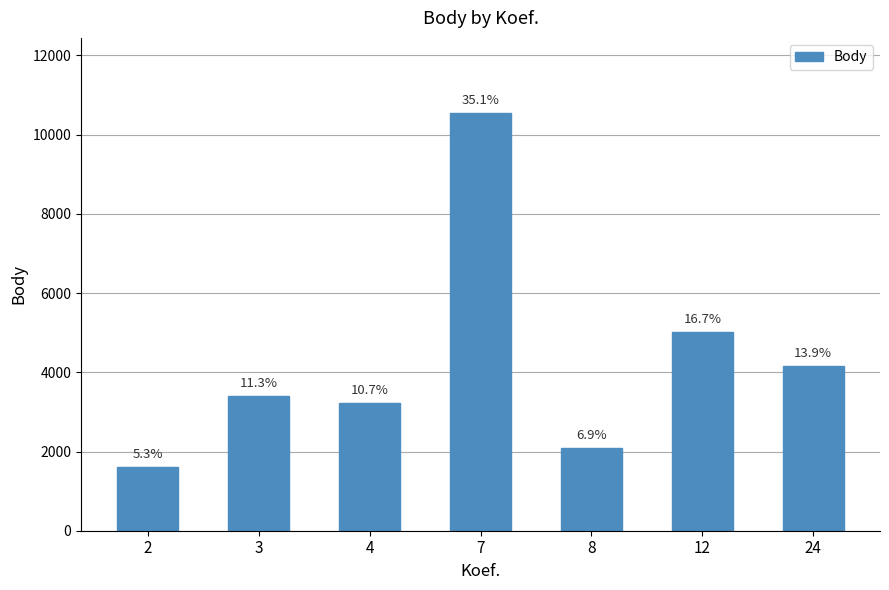

What is the difference between the values at 7 and 12?

5525